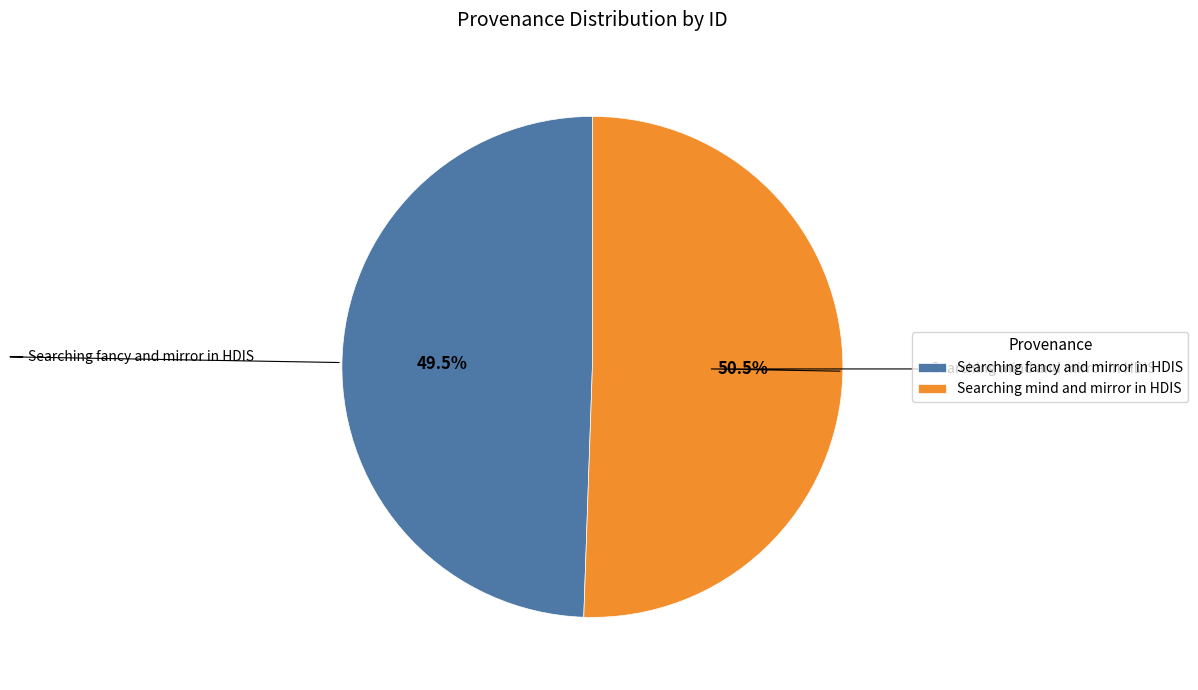

Does any single category account for the majority?

Yes